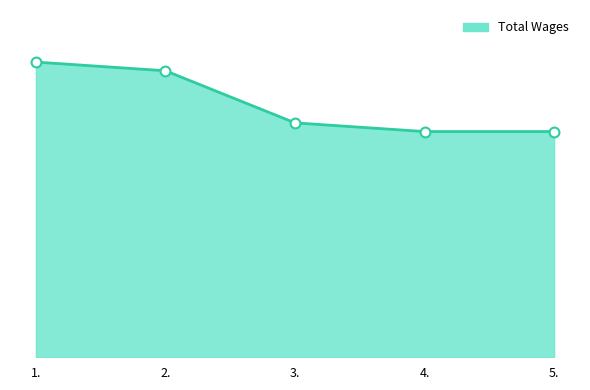

Between 4. and 3., which is larger?

3.